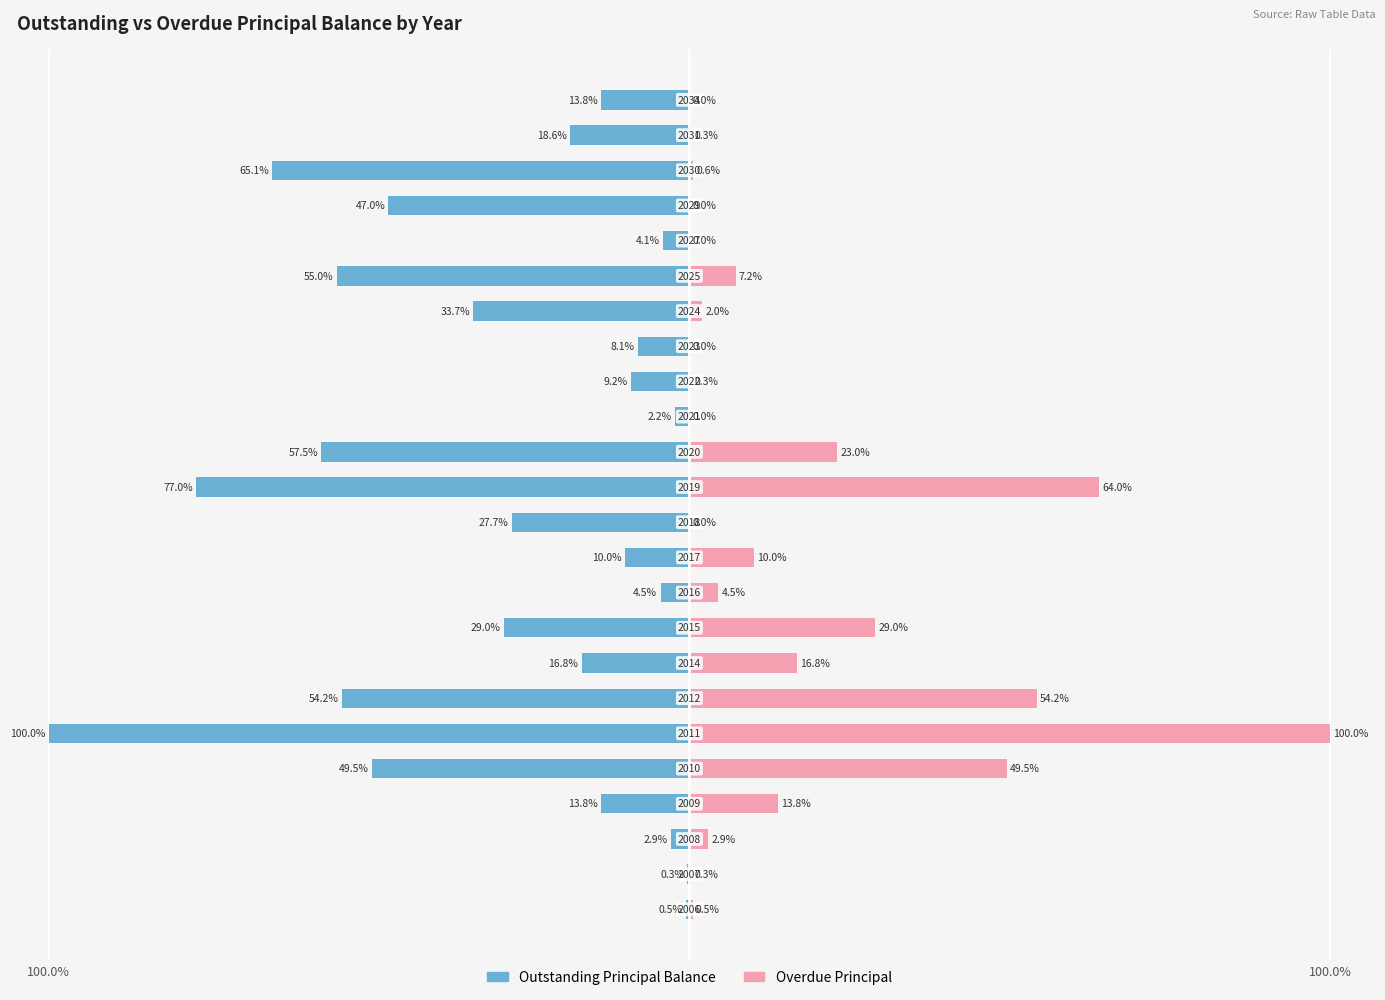

What is the minimum value shown in the chart?

-100.0